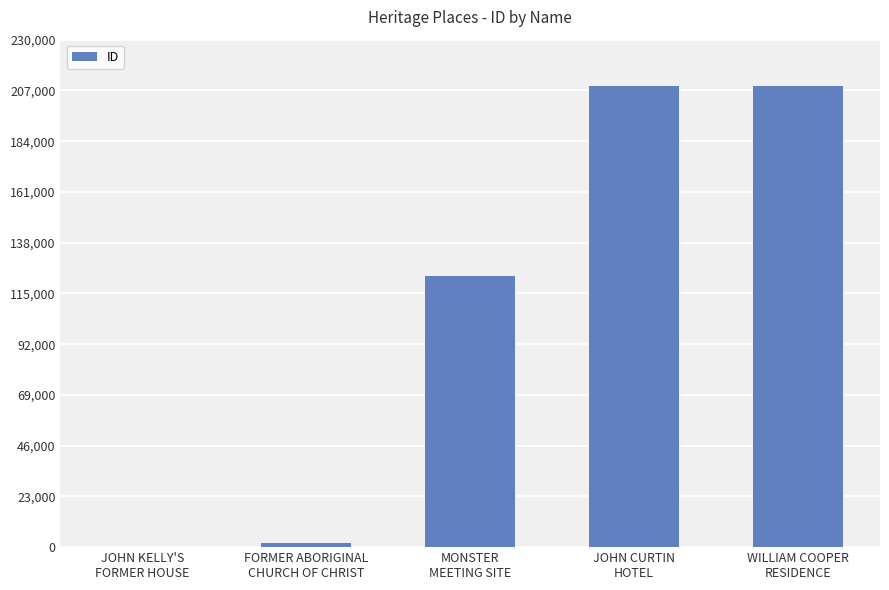

What is the greatest value displayed?

208949